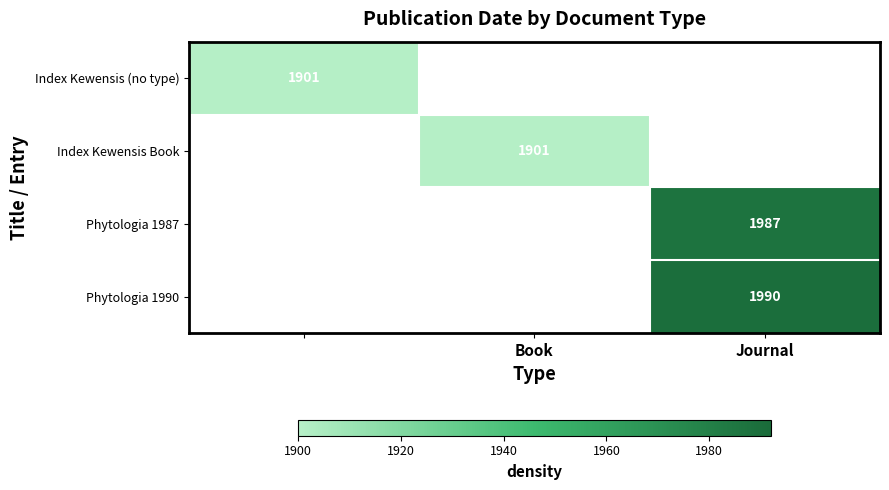

The value of Index Kewensis Book at Book is 1901. True or false?

True